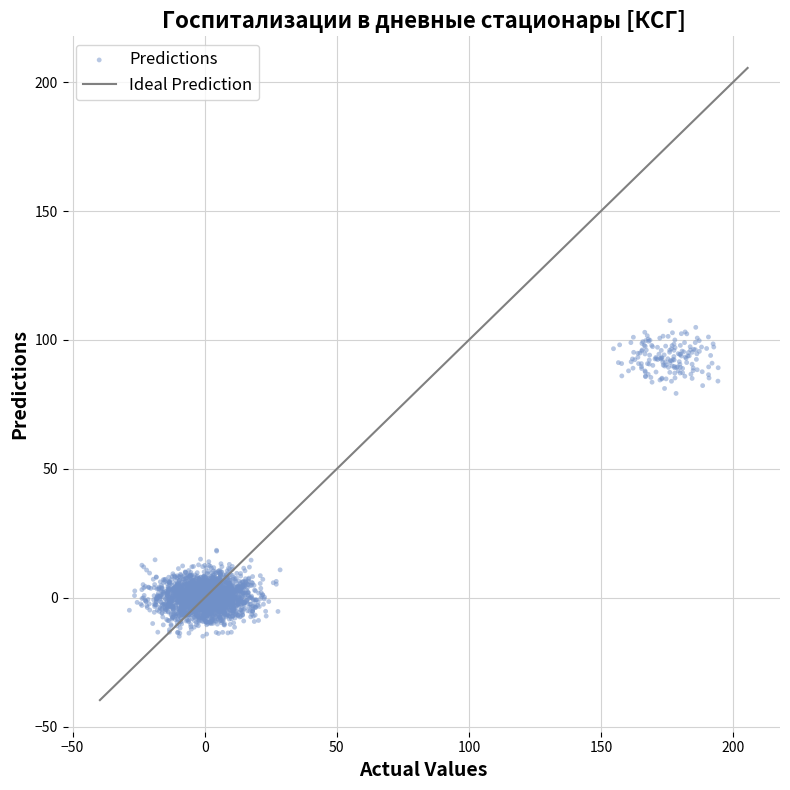

What is the range of X values (max minus min)?

222.9